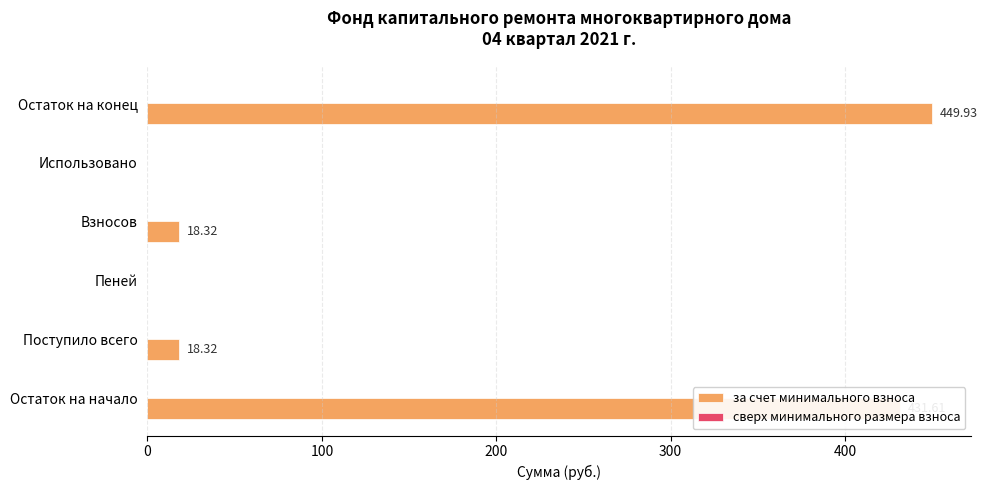

What is the sum of the values at Поступило всего and Пеней?

18.3